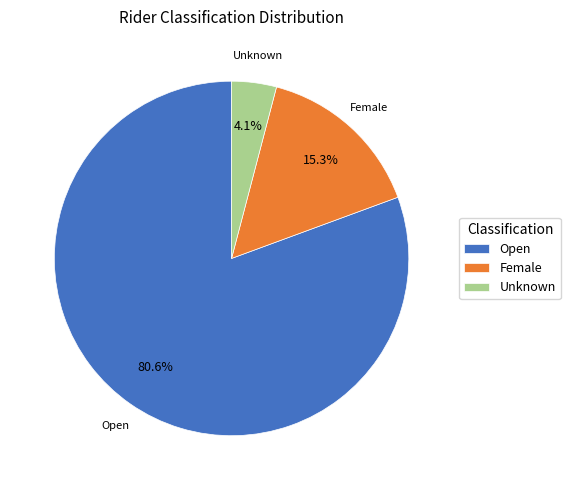

Which has a higher value, Female or Open?

Open